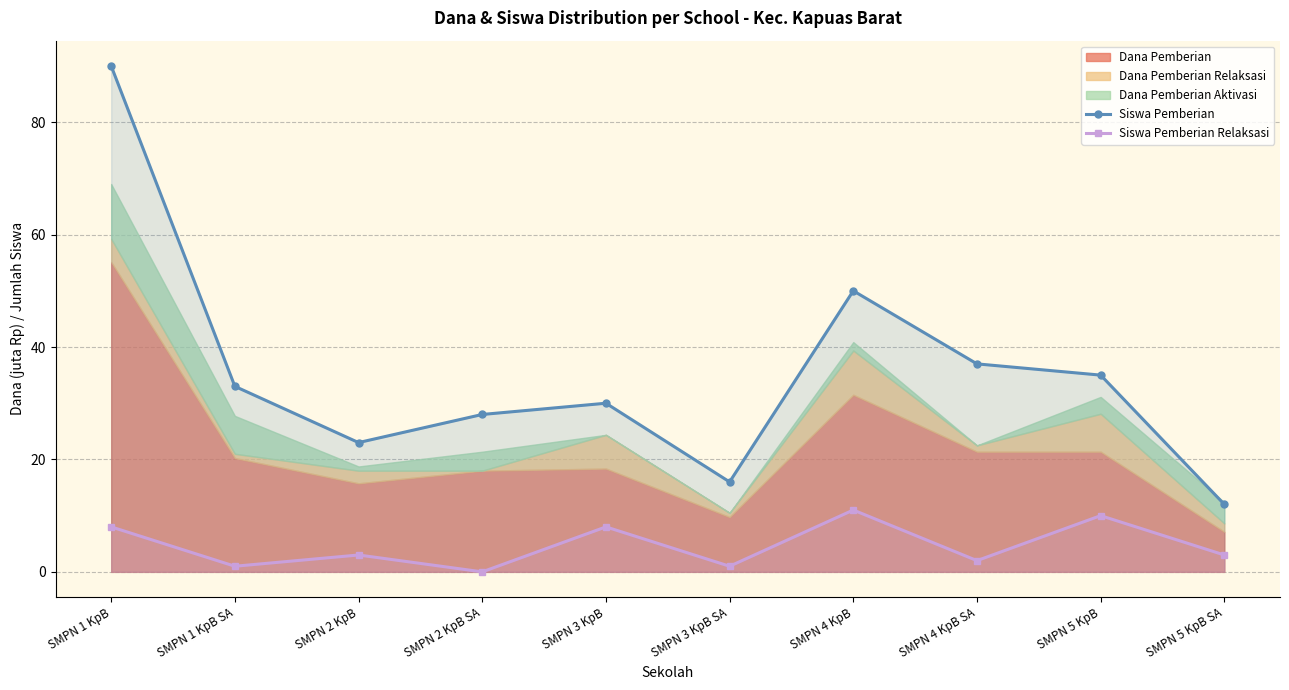

How many lines are shown in the chart?

2